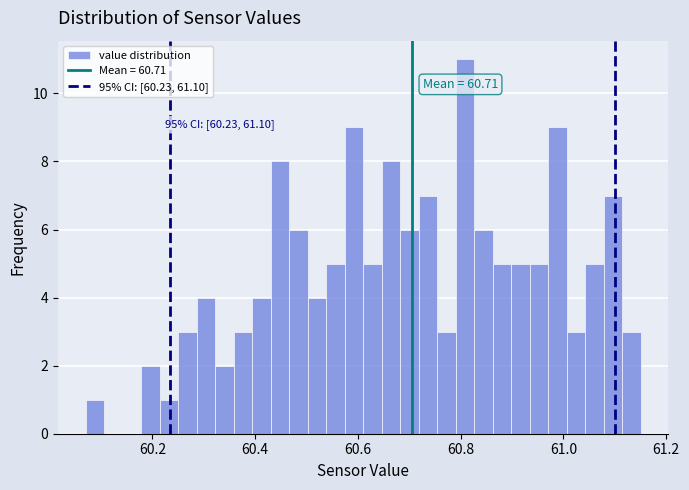

Around what value on the x-axis is the tallest bar? Give the approximate position of its centre, as read against the axis.

60.80